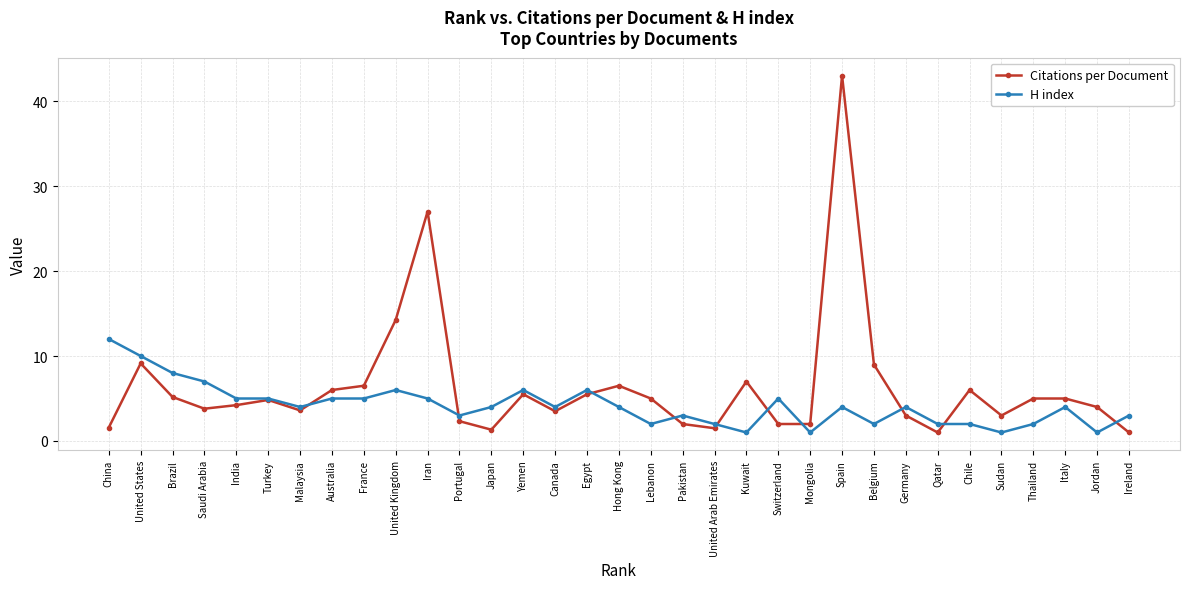

True or false: Citations per Document has more than 1 interior local peaks.

True